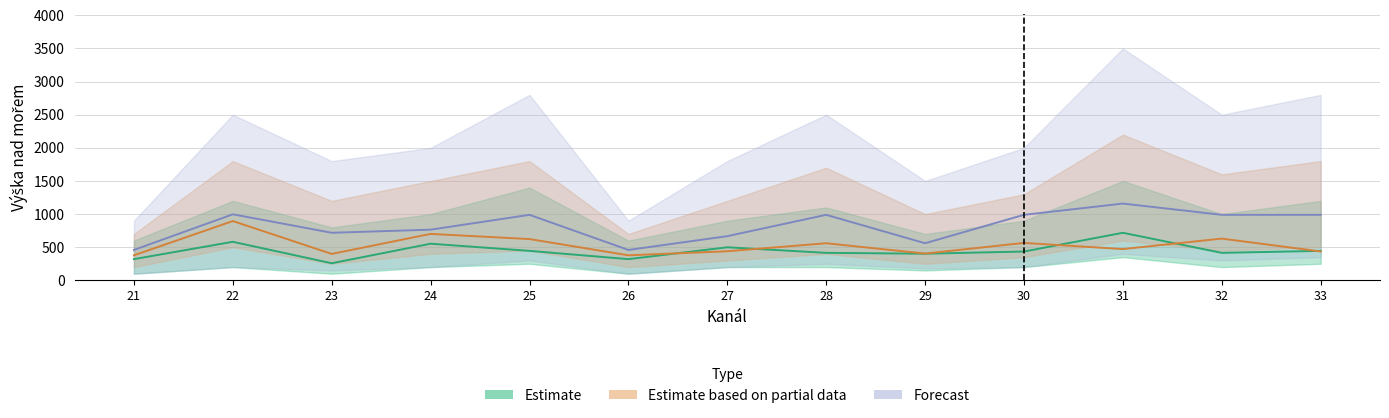

What is the highest value of the Forecast series?

1159